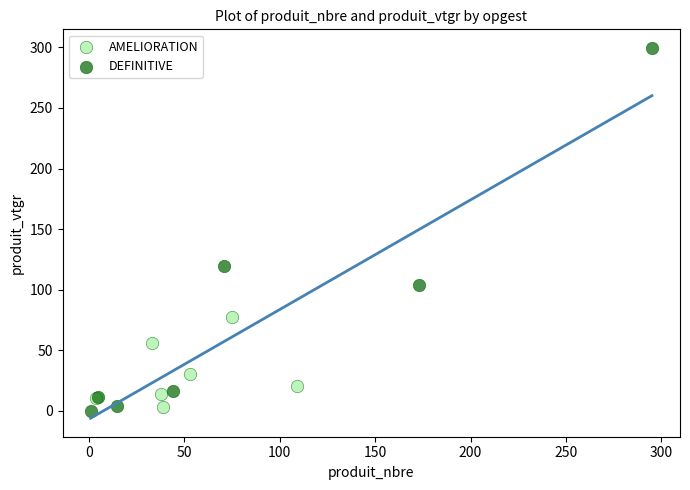

Which series has the widest spread of Y values?

DEFINITIVE